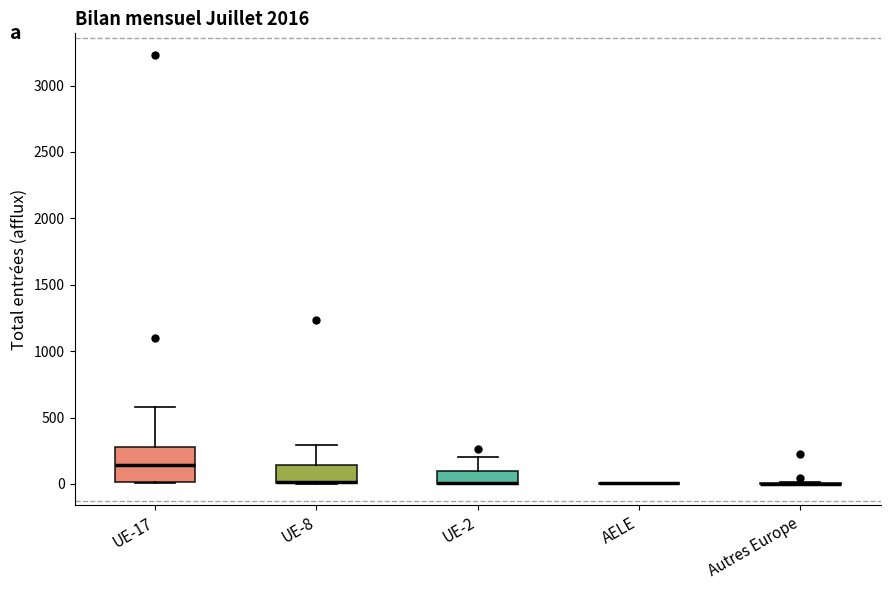

Comparing the boxes themselves (not the whiskers), which one is the tallest?

UE-17